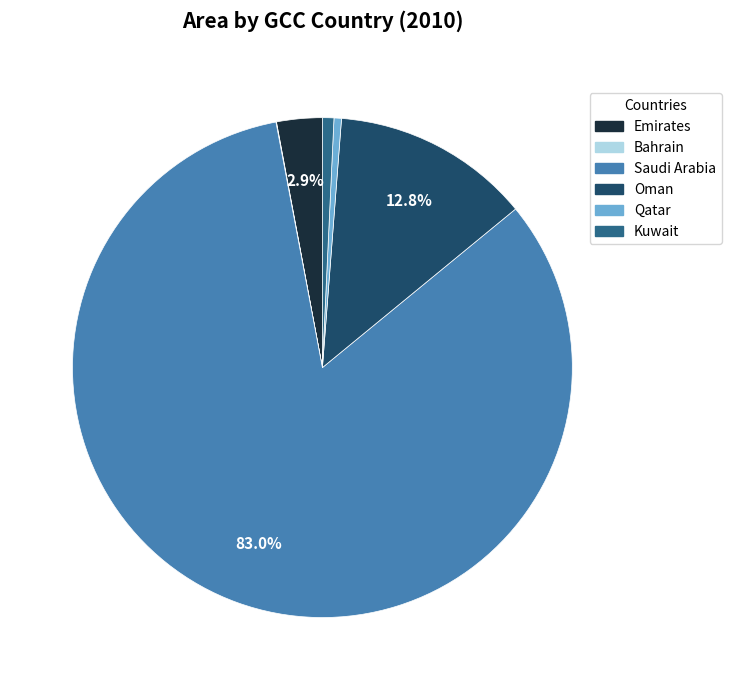

Approximately how many times larger is the value at Oman compared to Emirates?

4.4